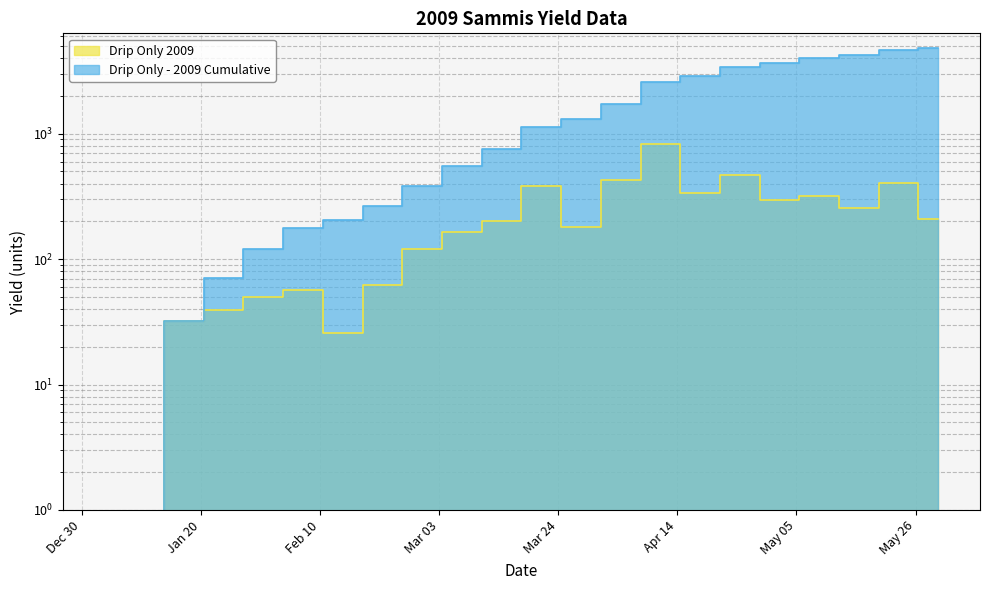

True or false: Drip Only 2009 has a value of 349 at 2009-05-16.

False